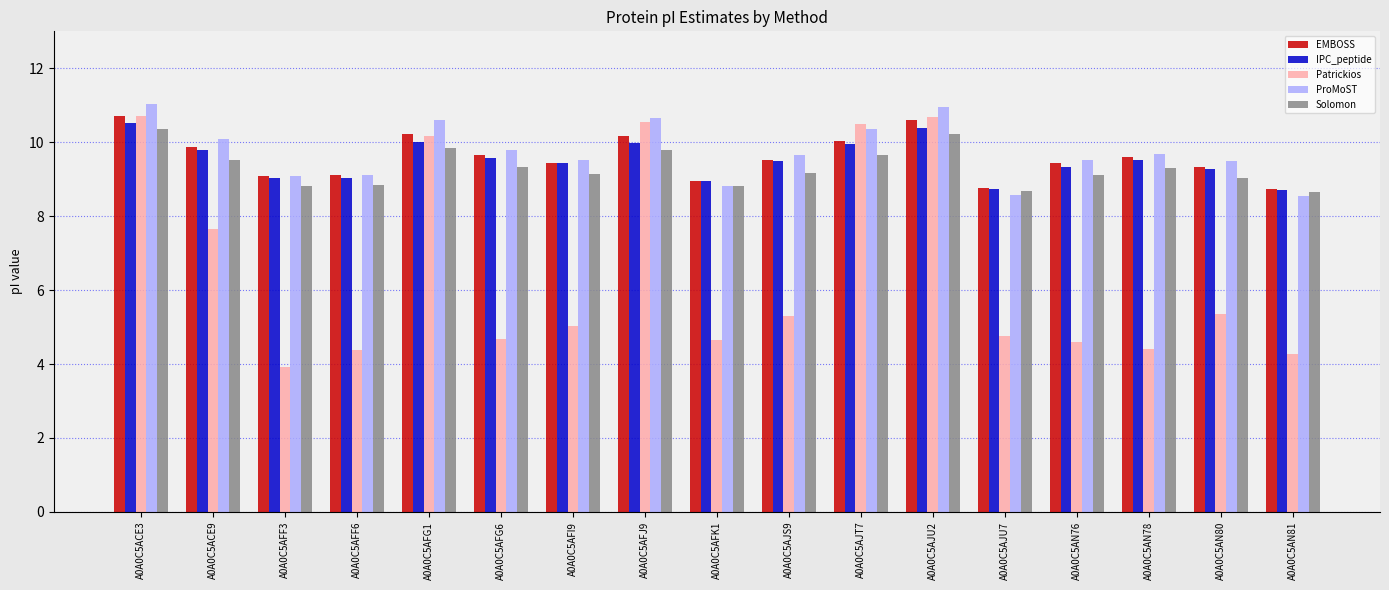

What is the minimum value shown in the chart?

3.9